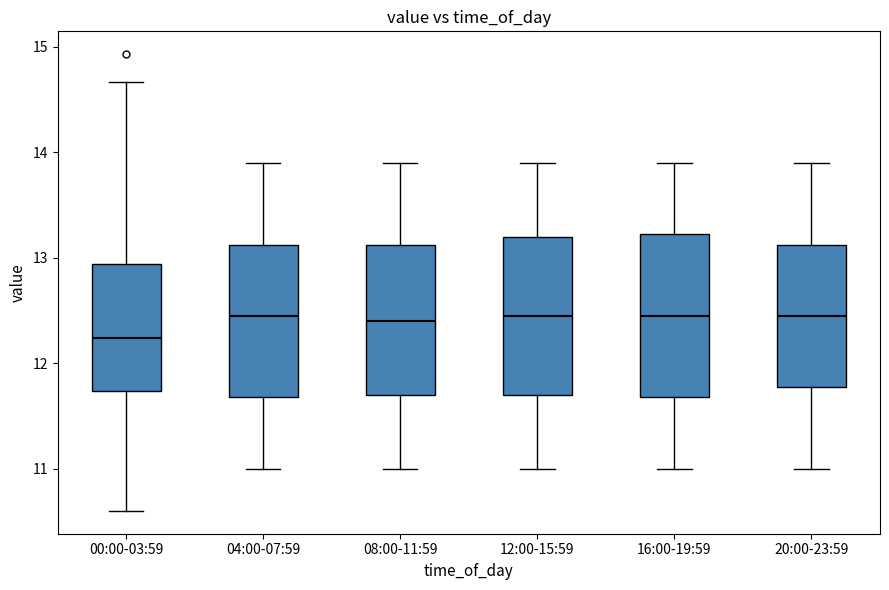

Where is the upper edge of the box for 08:00-11:59 on the y-axis? The values are not printed on the chart, so give them approximately, as read against the axis.

13.1